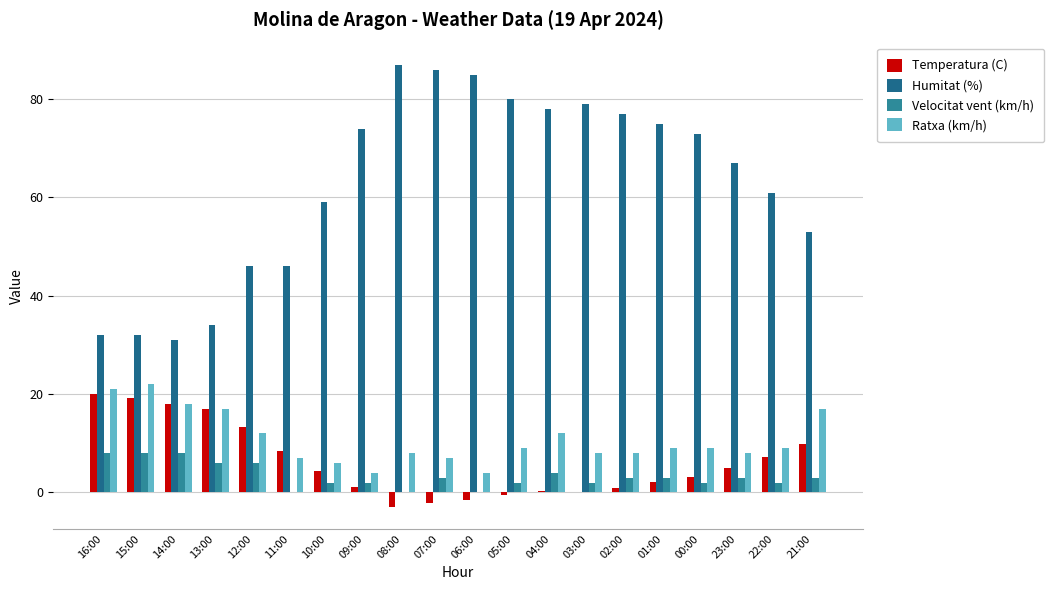

Rank the series at 07:00 from lowest to highest value.

Temperatura (C), Velocitat vent (km/h), Ratxa (km/h), Humitat (%)